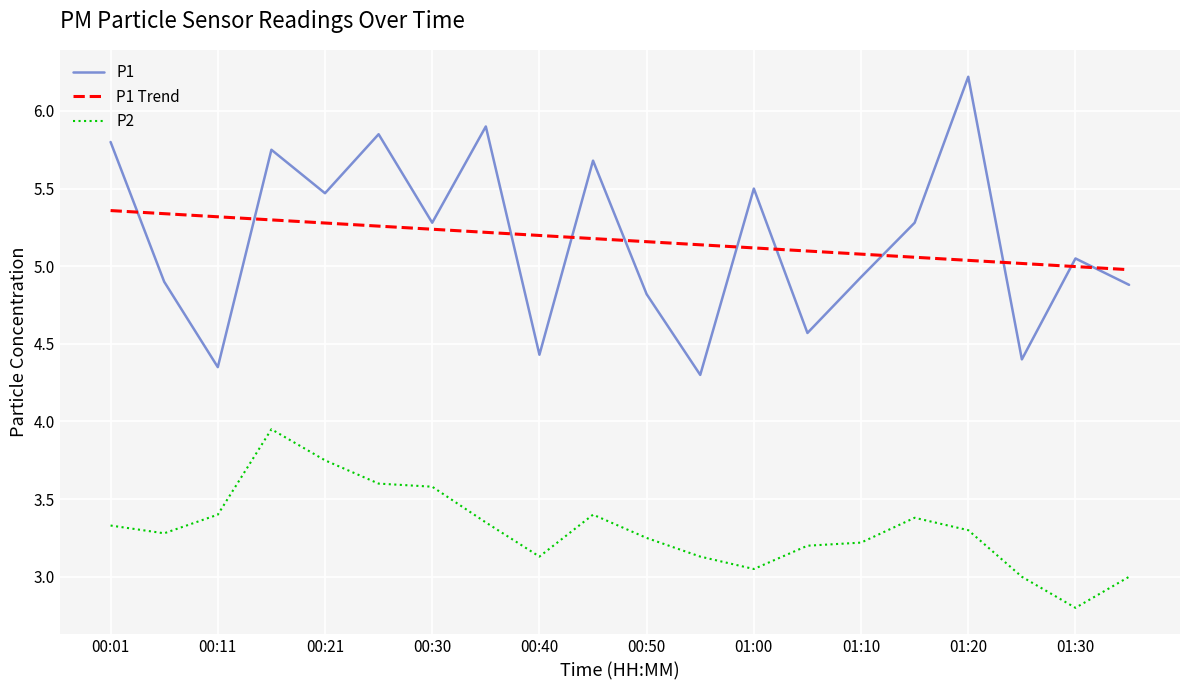

Does the chart display data point markers on the line(s)?

No